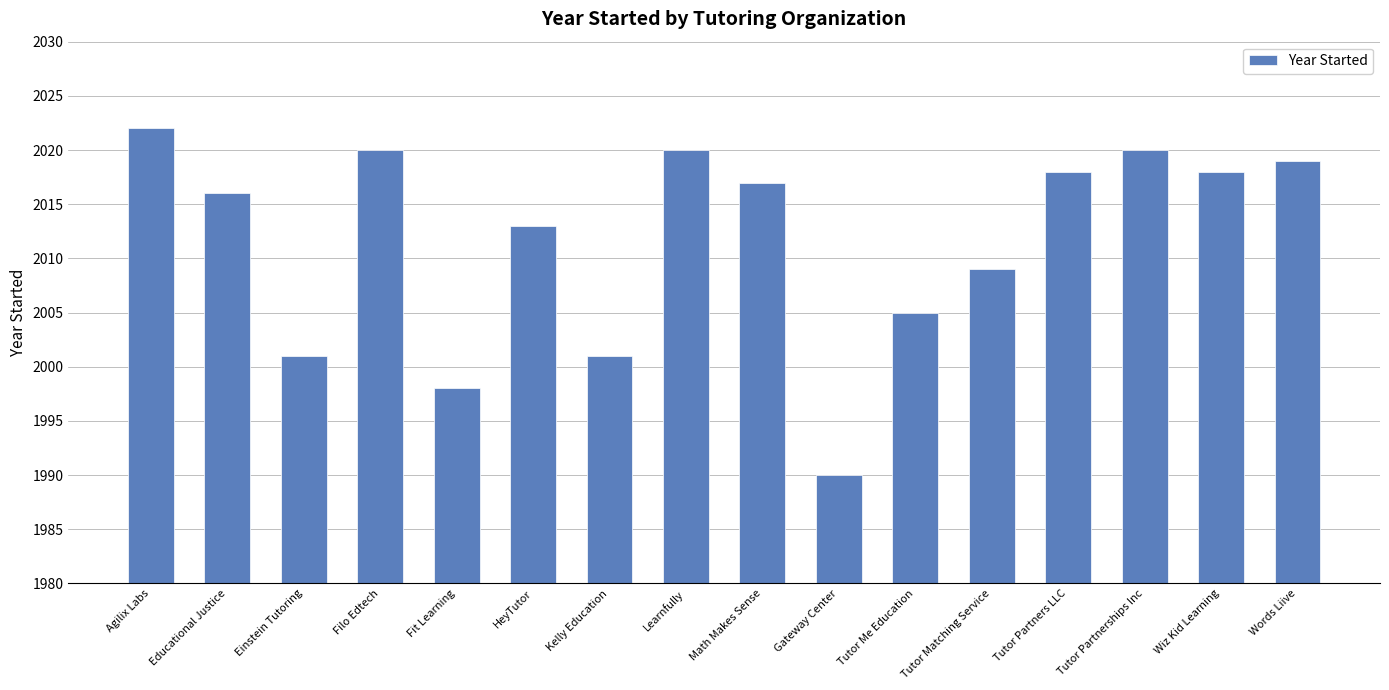

The chart shows a value of 450 at Filo Edtech. True or false?

False